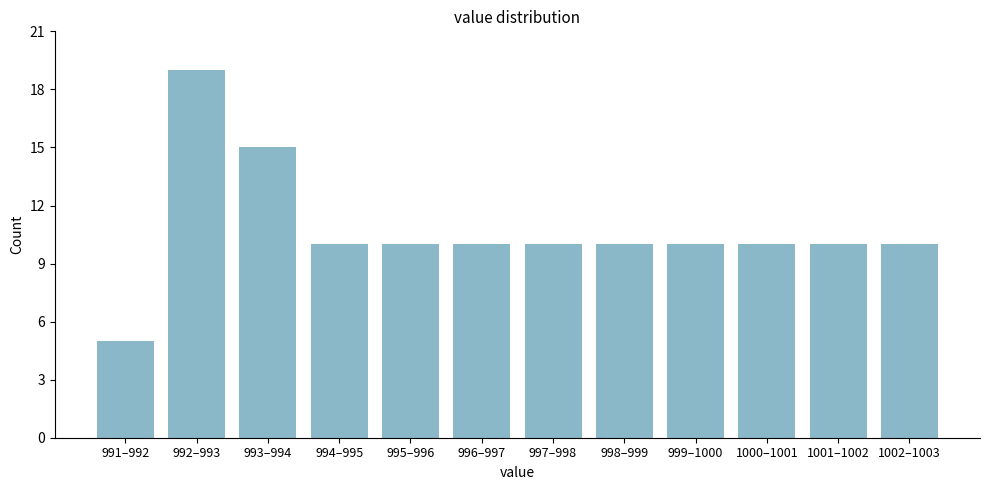

Reading left to right, list all the values displayed in this chart.

5	19	15	10	10	10	10	10	10	10	10	10